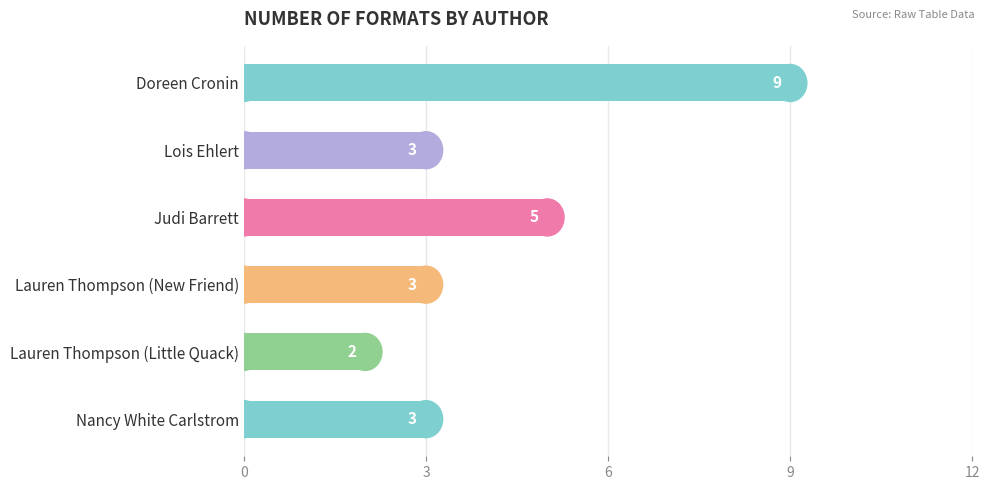

Does the chart contain any negative values?

No